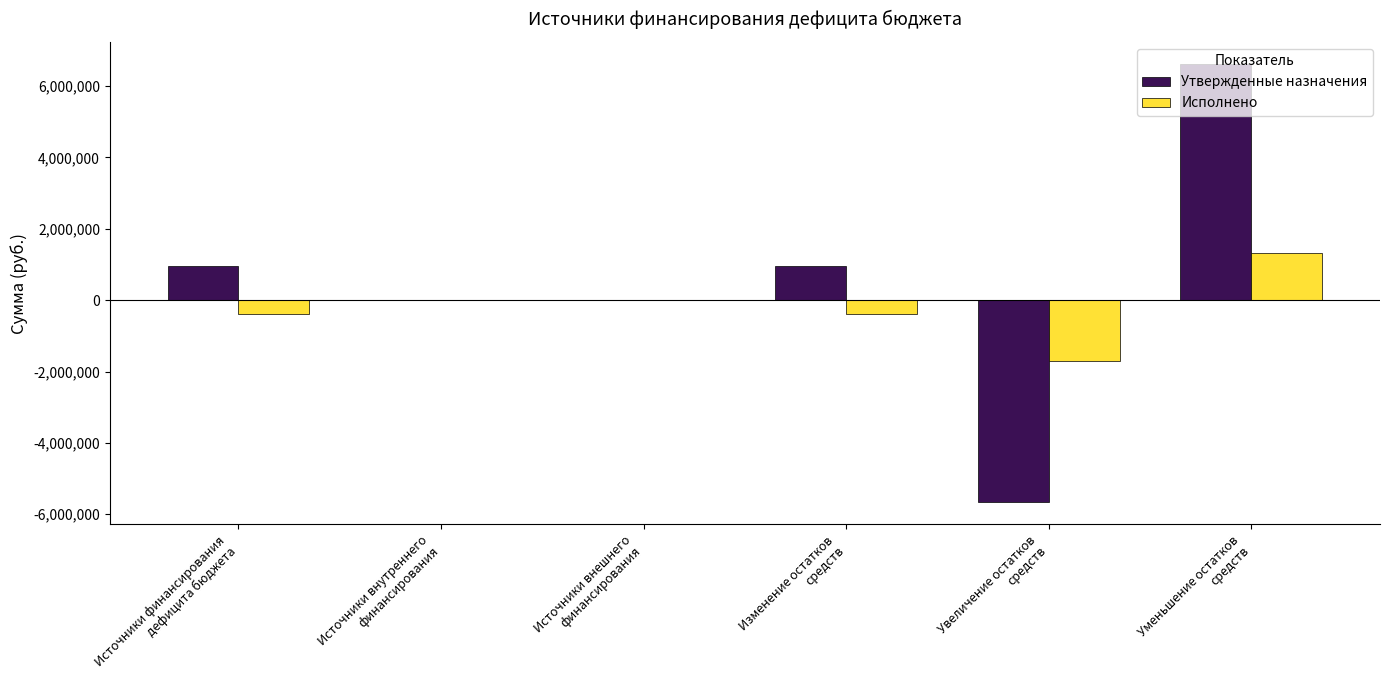

Which series has the largest total across all categories?

Утвержденные назначения